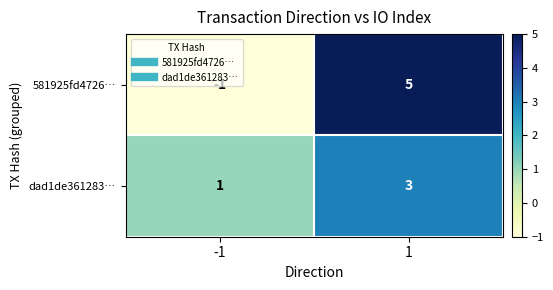

True or false: dad1de361283… has a value of 4 at 1.

False